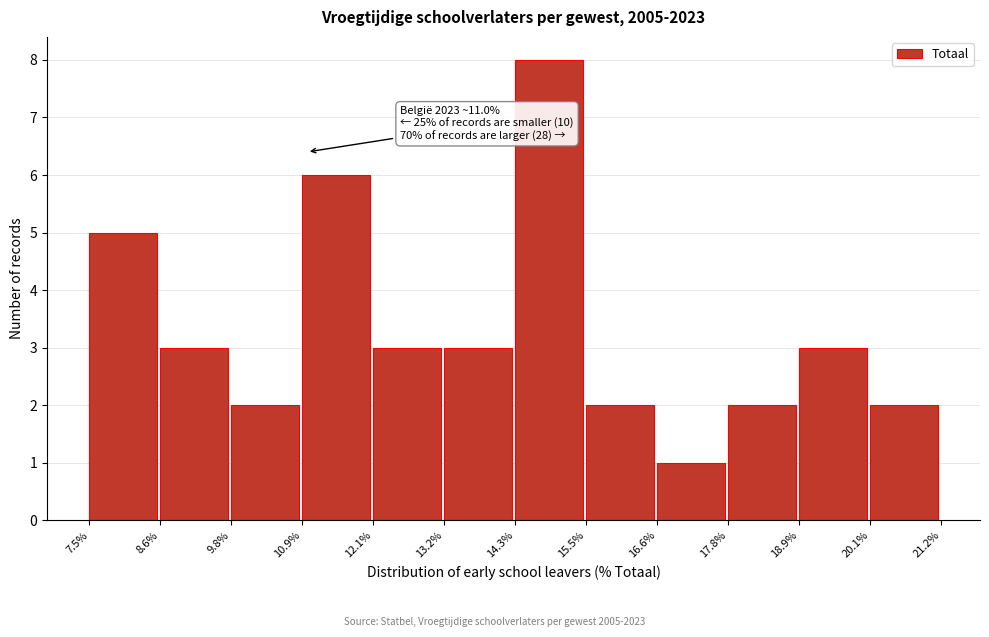

Which range on the x-axis has the tallest bar?

14.3% to 15.5%